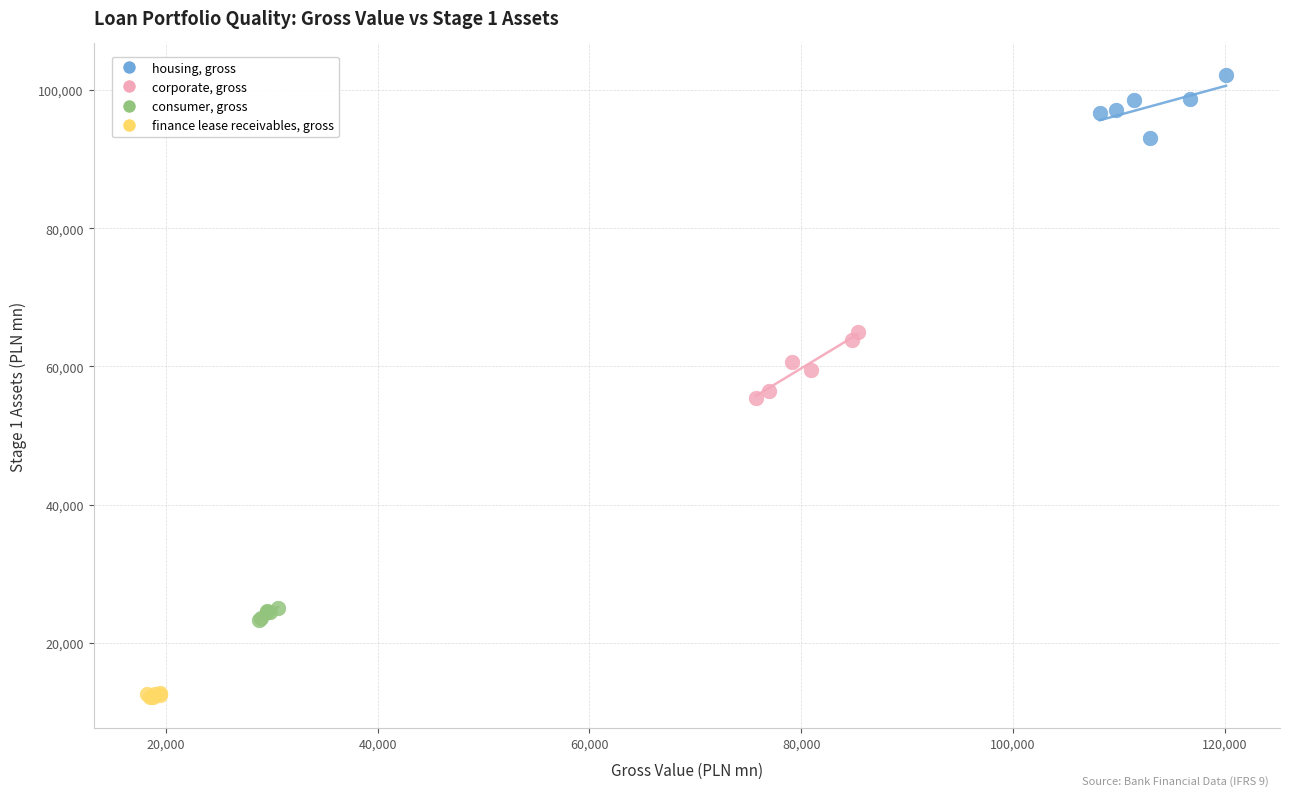

Which series contains the highest Y value?

housing, gross